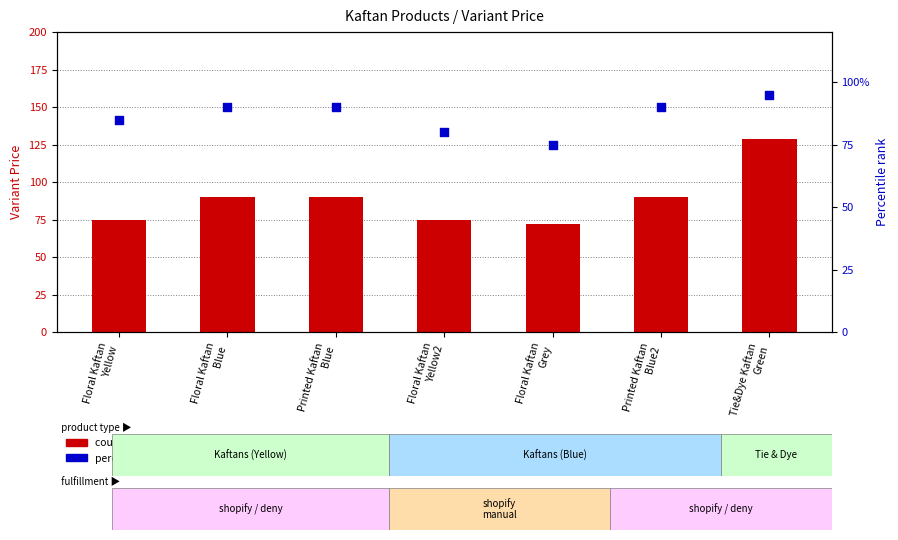

At which category is the sum across all series the highest?

Tie&Dye Kaftan
Green